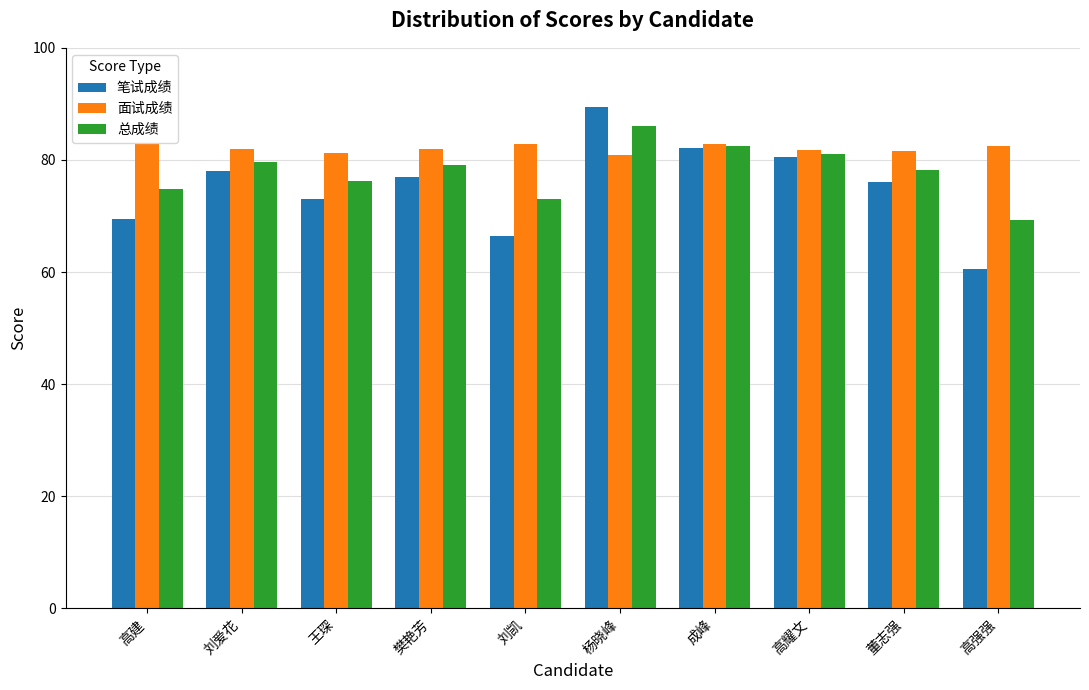

What is the spread (max minus min) of values at 樊艳芳?

5.0